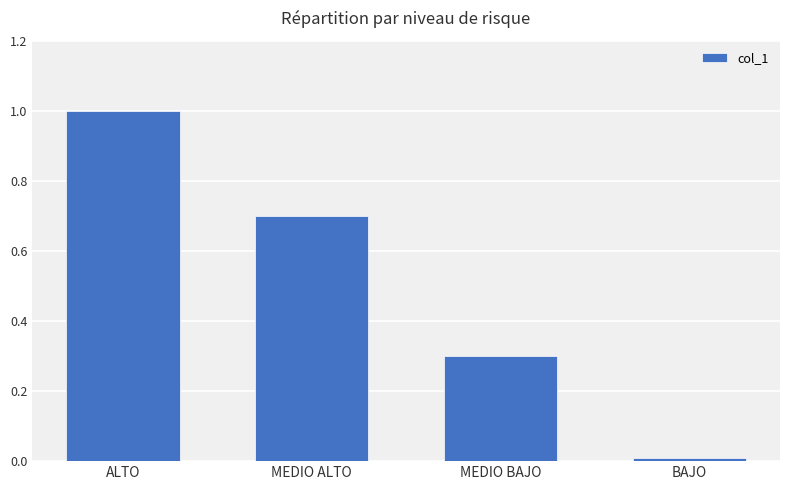

What is the sum of all values?

2.0